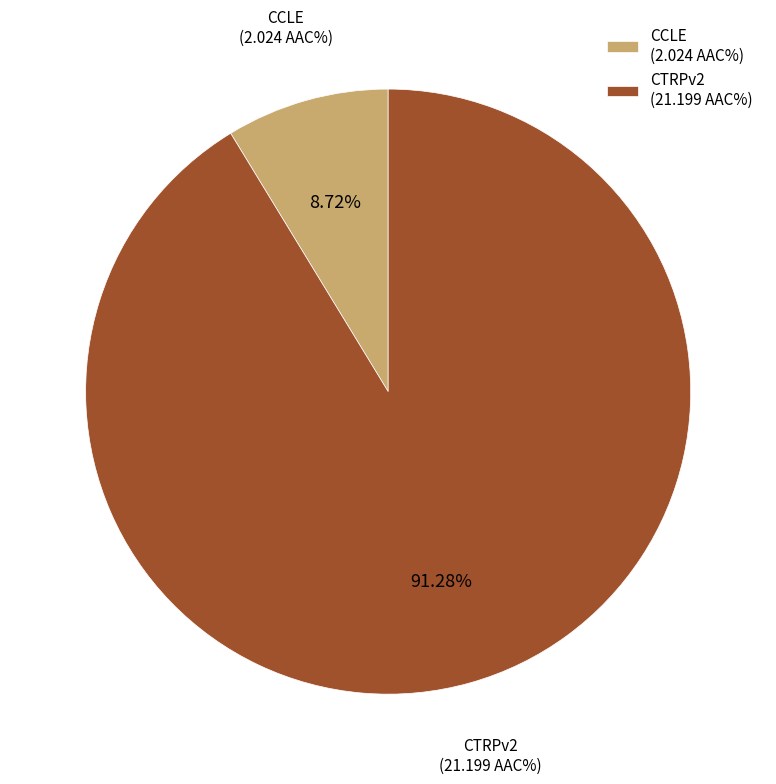

What percentage is NOT represented by CTRPv2?

8.7%